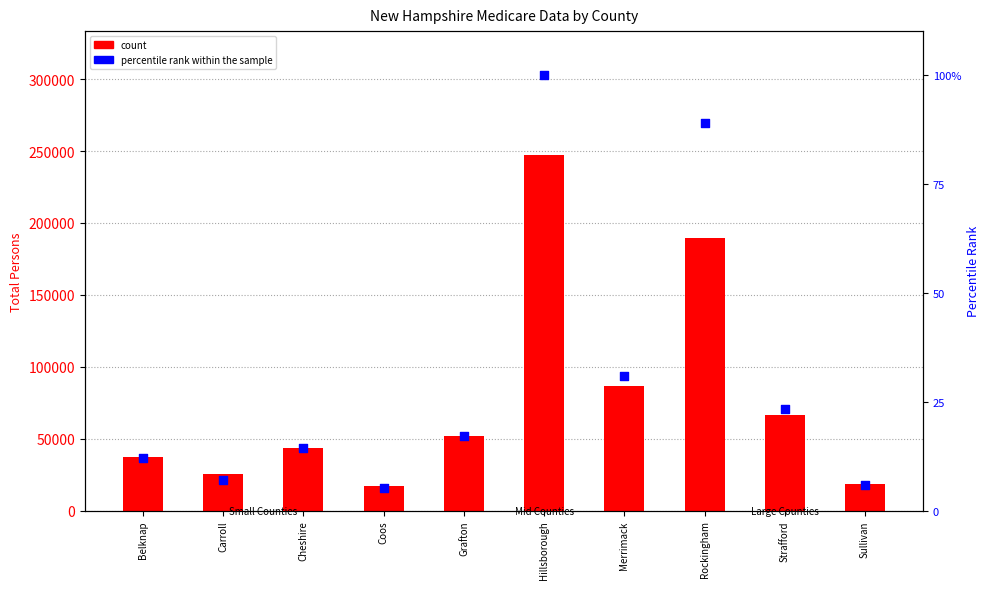

What is the total value across all series at Rockingham?

189457.9